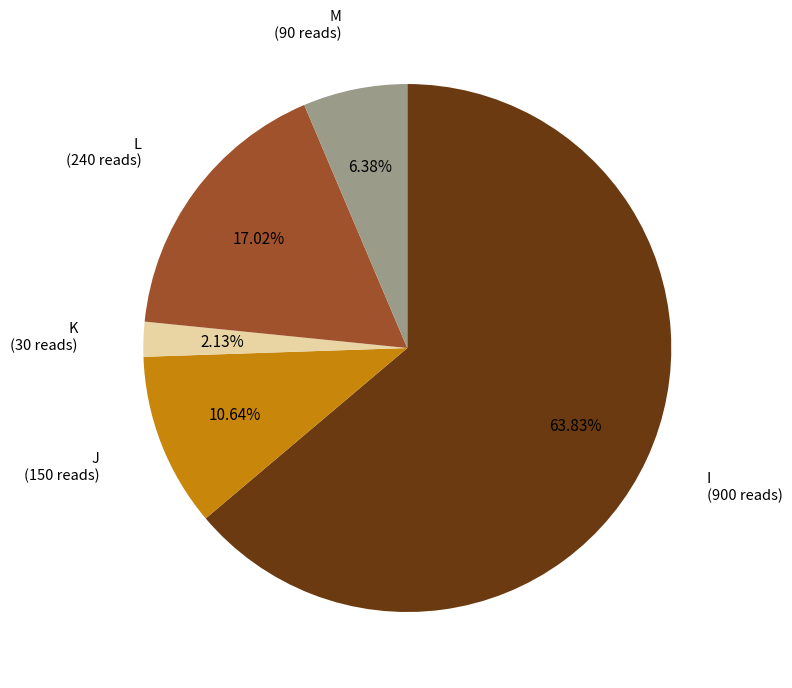

Which slice is the smallest?

K